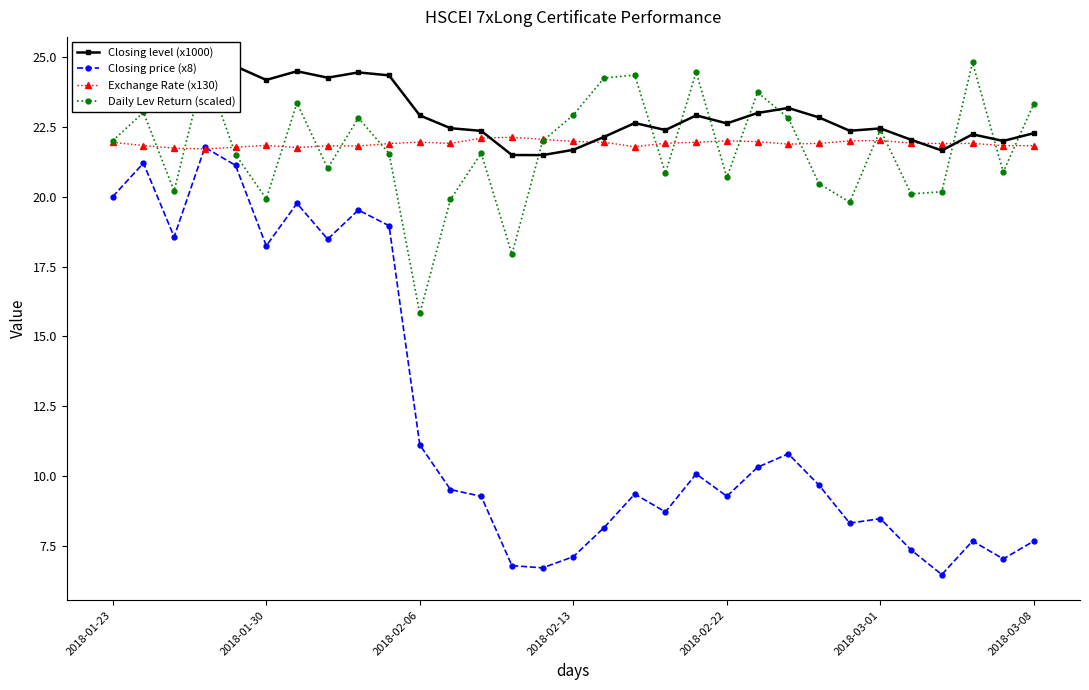

Where does the Closing price (x8) series first go above 9?

2018-01-23